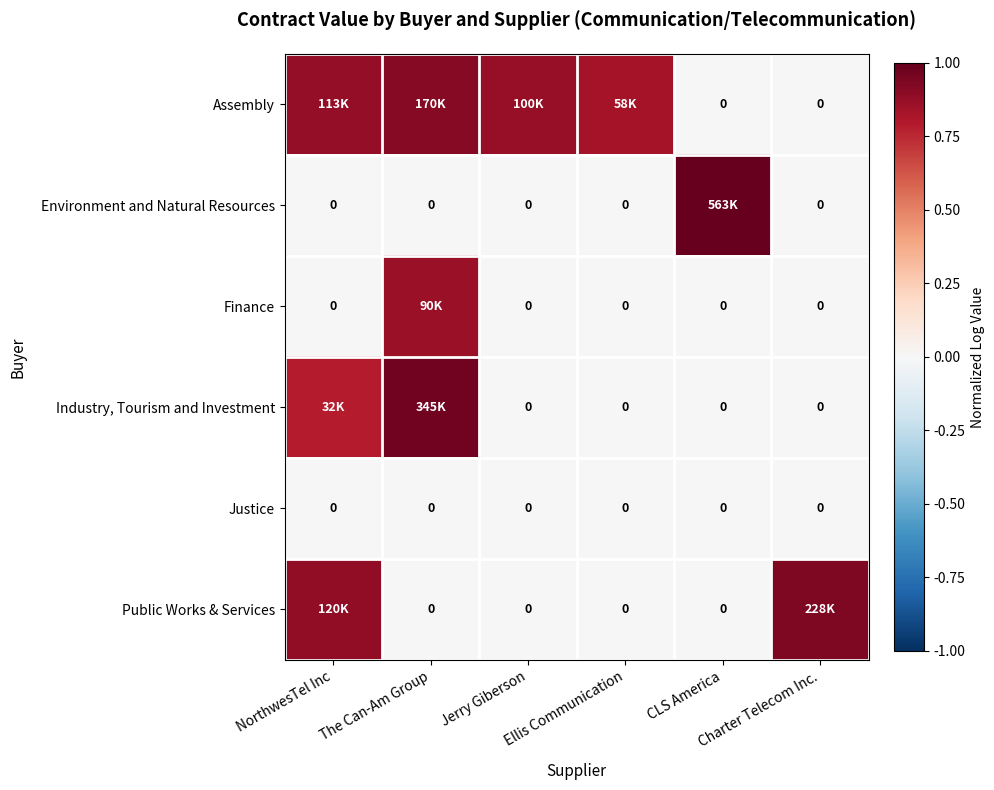

What is the difference between the highest and lowest values at CLS America?

1.0